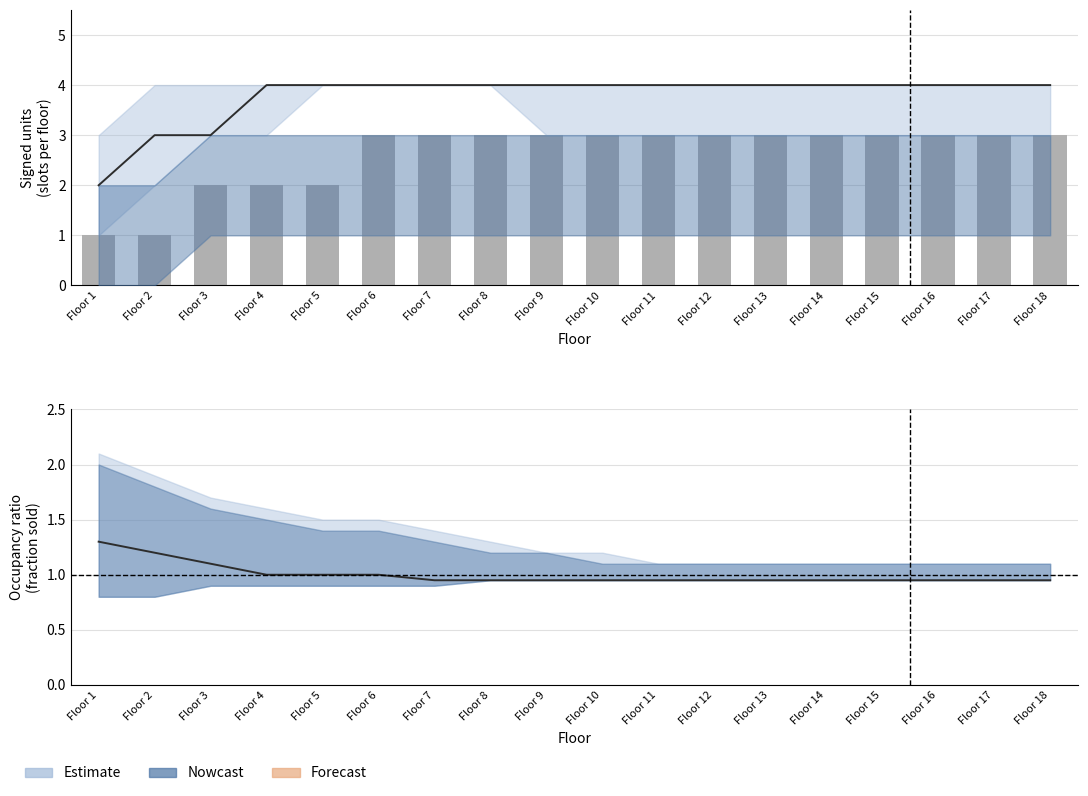

Reading right to left, transcribe all the data shown in this chart.

Floor 18=3	Floor 17=3	Floor 16=3	Floor 15=3	Floor 14=3	Floor 13=3	Floor 12=3	Floor 11=3	Floor 10=3	Floor 9=3	Floor 8=3	Floor 7=3	Floor 6=3	Floor 5=2	Floor 4=2	Floor 3=2	Floor 2=1	Floor 1=1